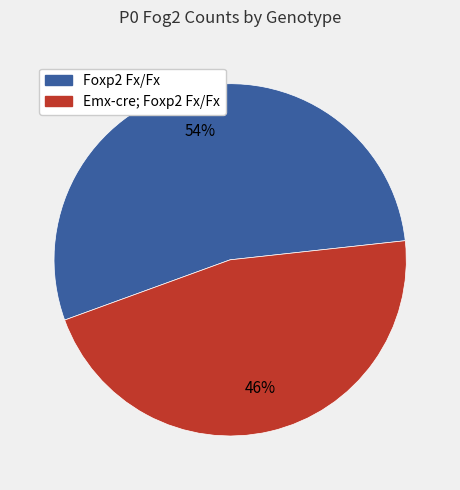

The Foxp2 Fx/Fx slice represents 20% of the pie. True or false?

False